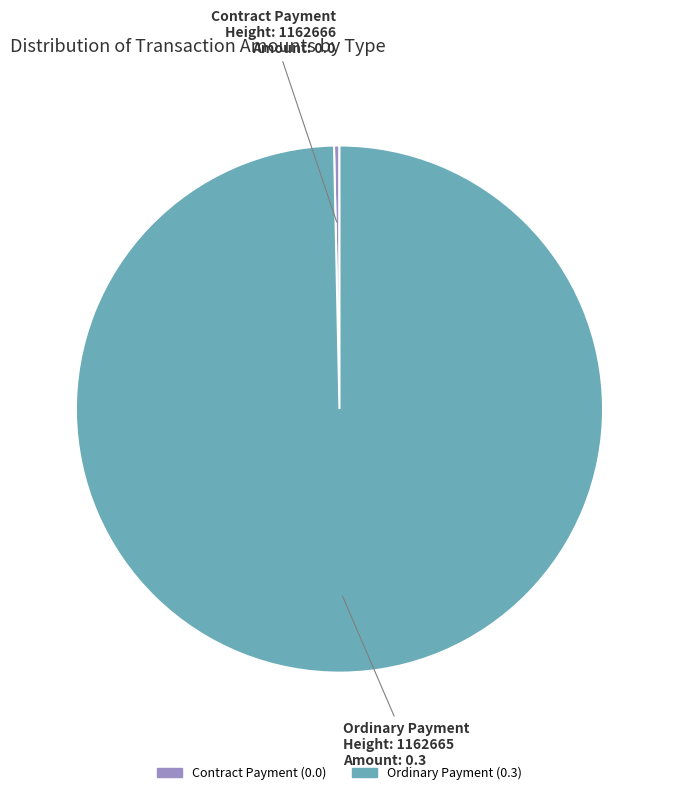

Is there any slice that represents more than half of the pie?

Yes